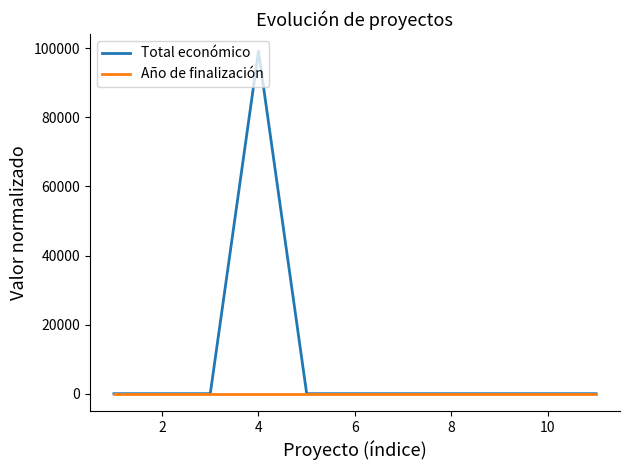

Count the number of categories in the chart.

11